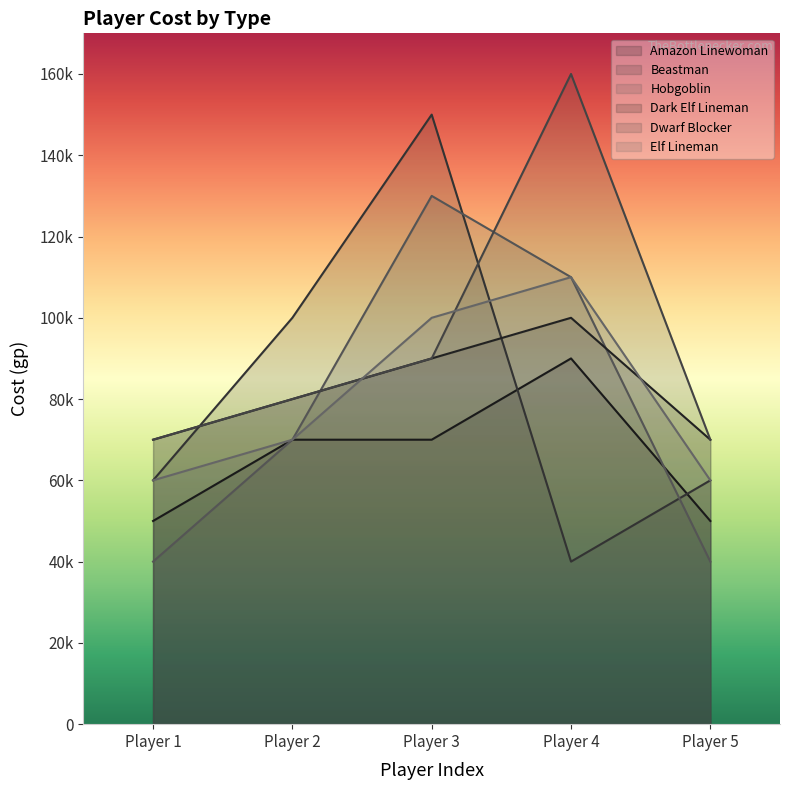

Does the chart display data point markers on the line(s)?

No